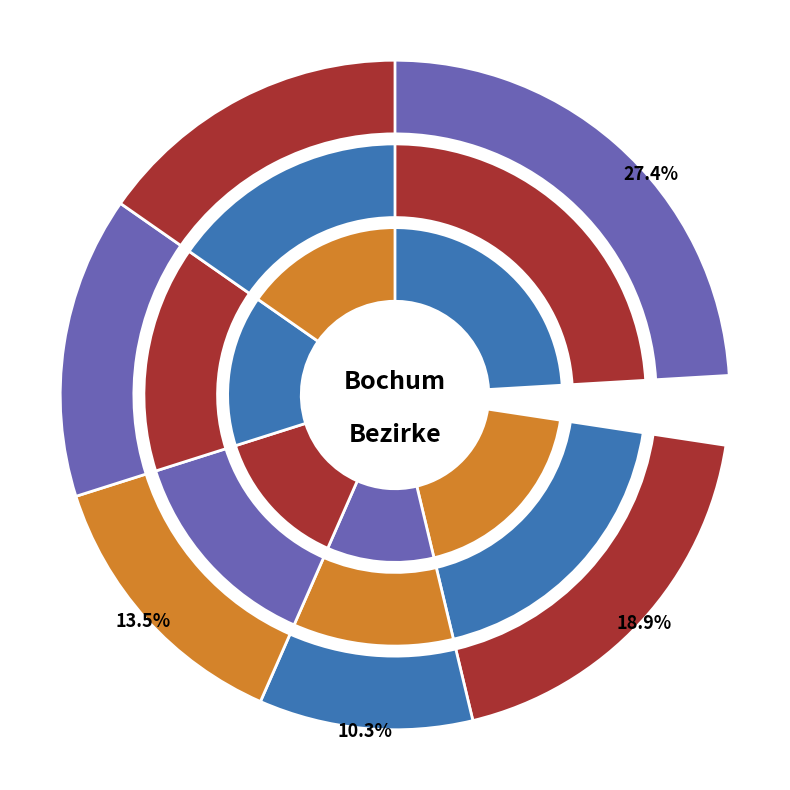

What percentage is the 6 Bochum-Südwest slice, to the nearest percent?

15%